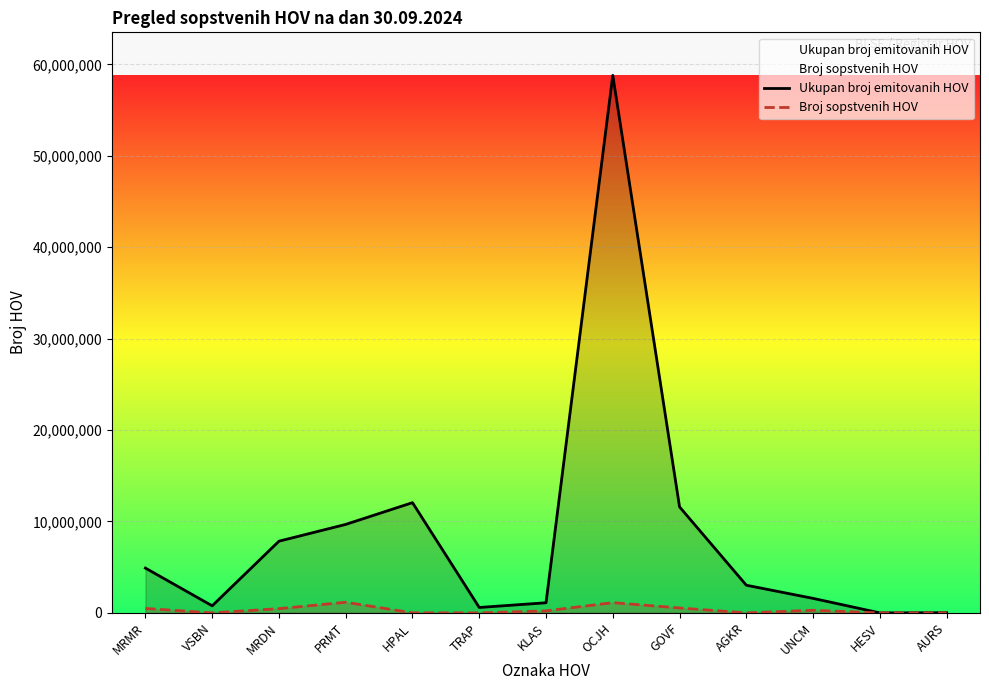

How many values in the Ukupan broj emitovanih HOV series exceed 3026771?

6